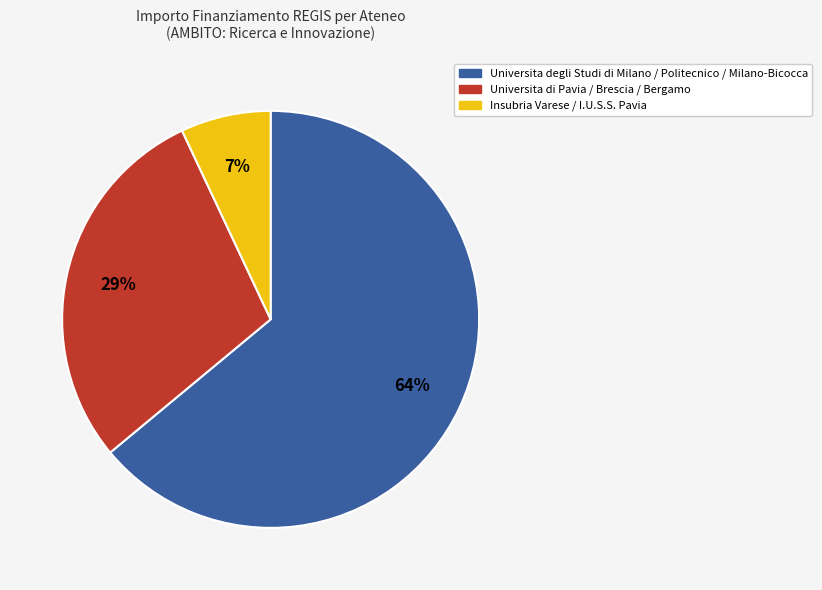

How many slices are in this pie chart?

3